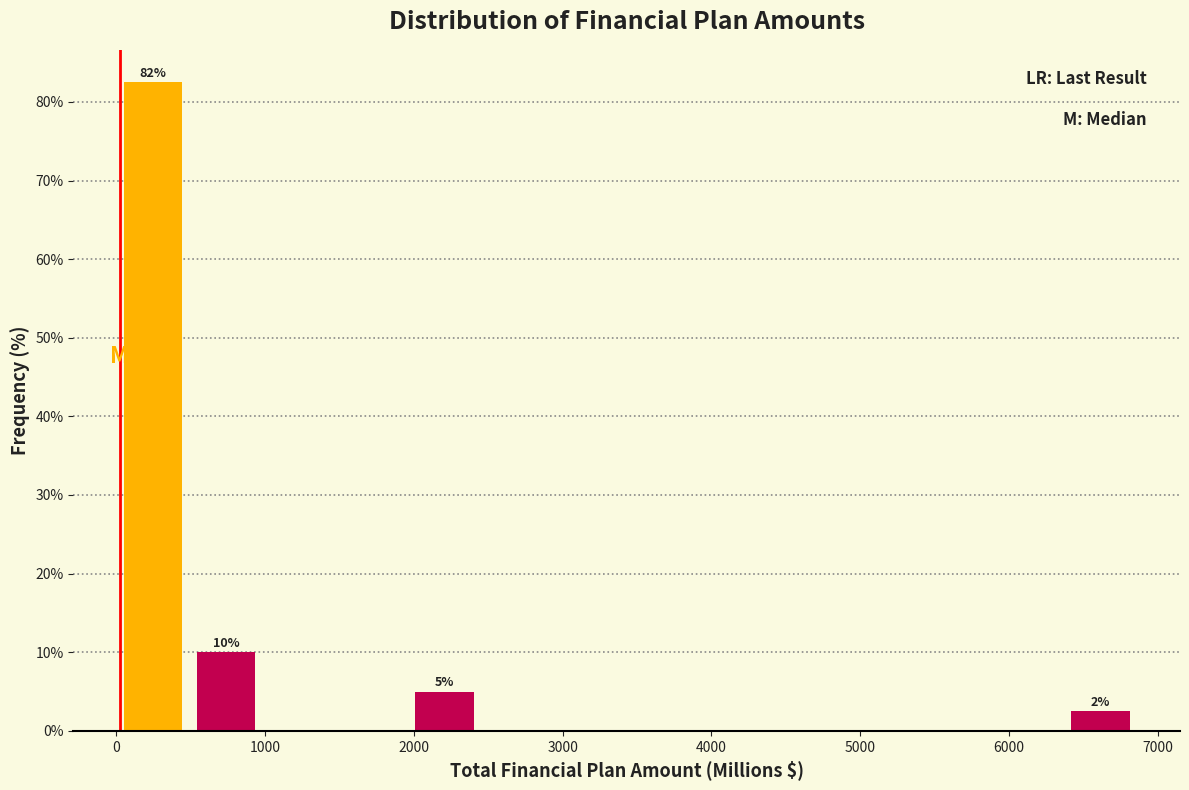

Over which range of the x-axis is the bar tallest?

0 to 500